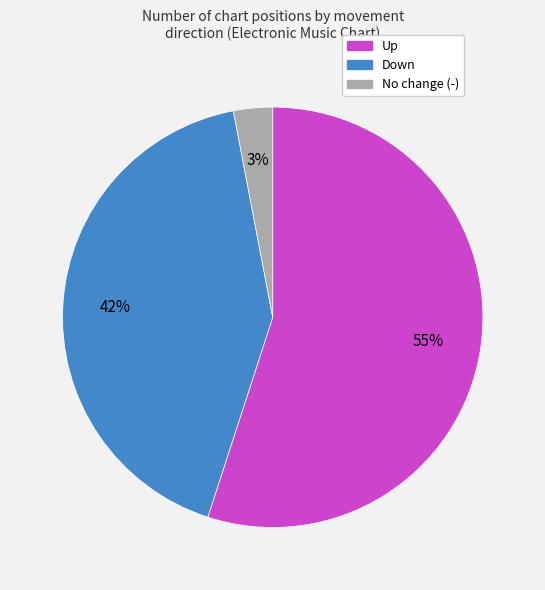

How many slices are in this pie chart?

3